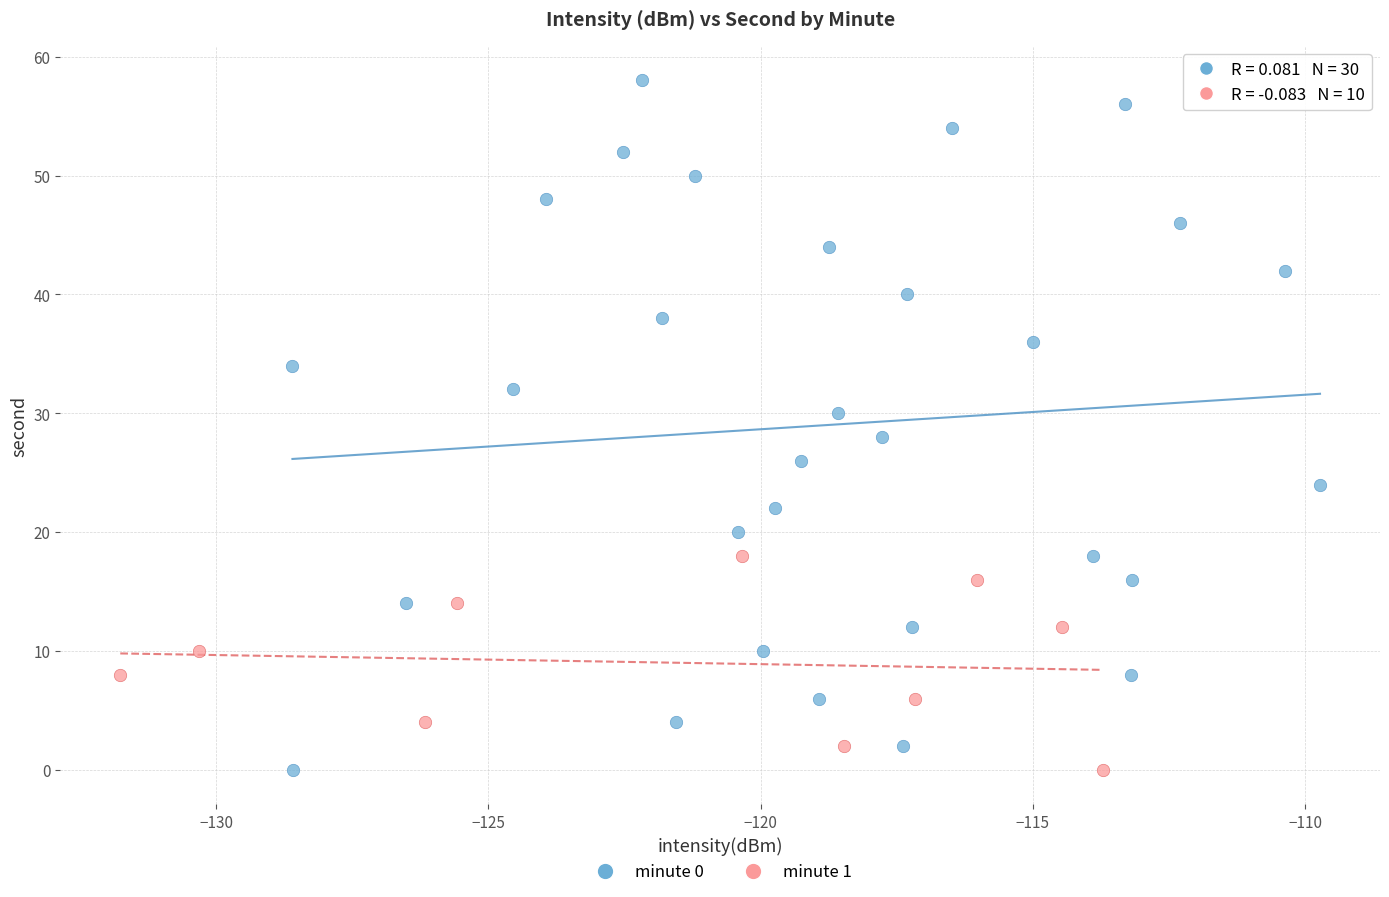

Which series contains the highest Y value?

minute 0